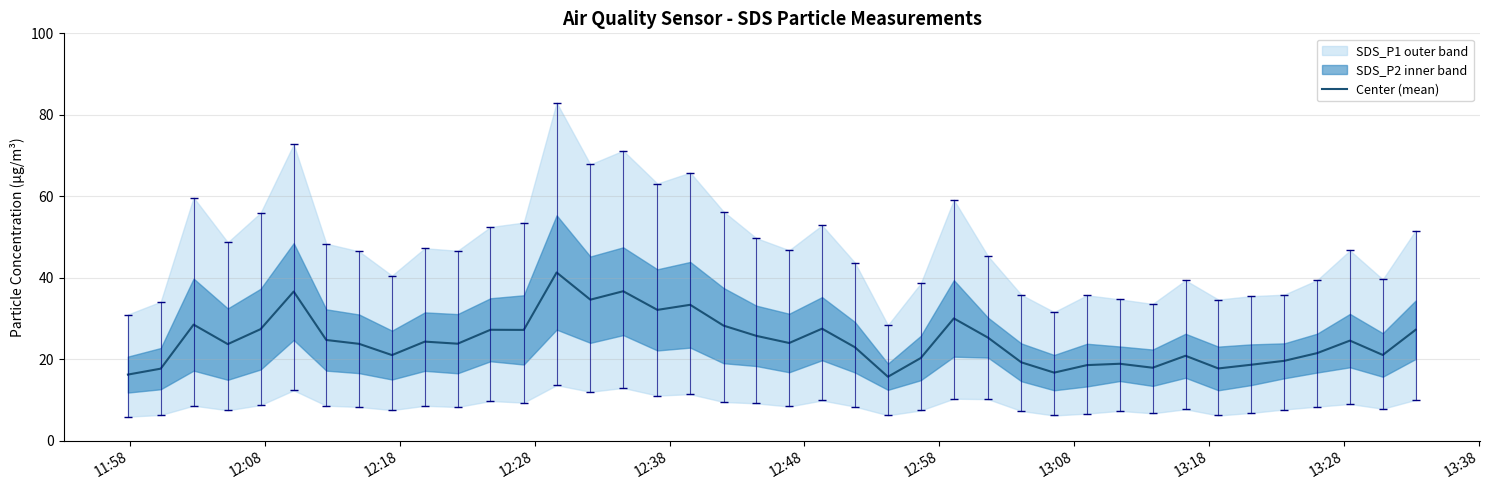

Does the chart display data point markers on the line(s)?

No